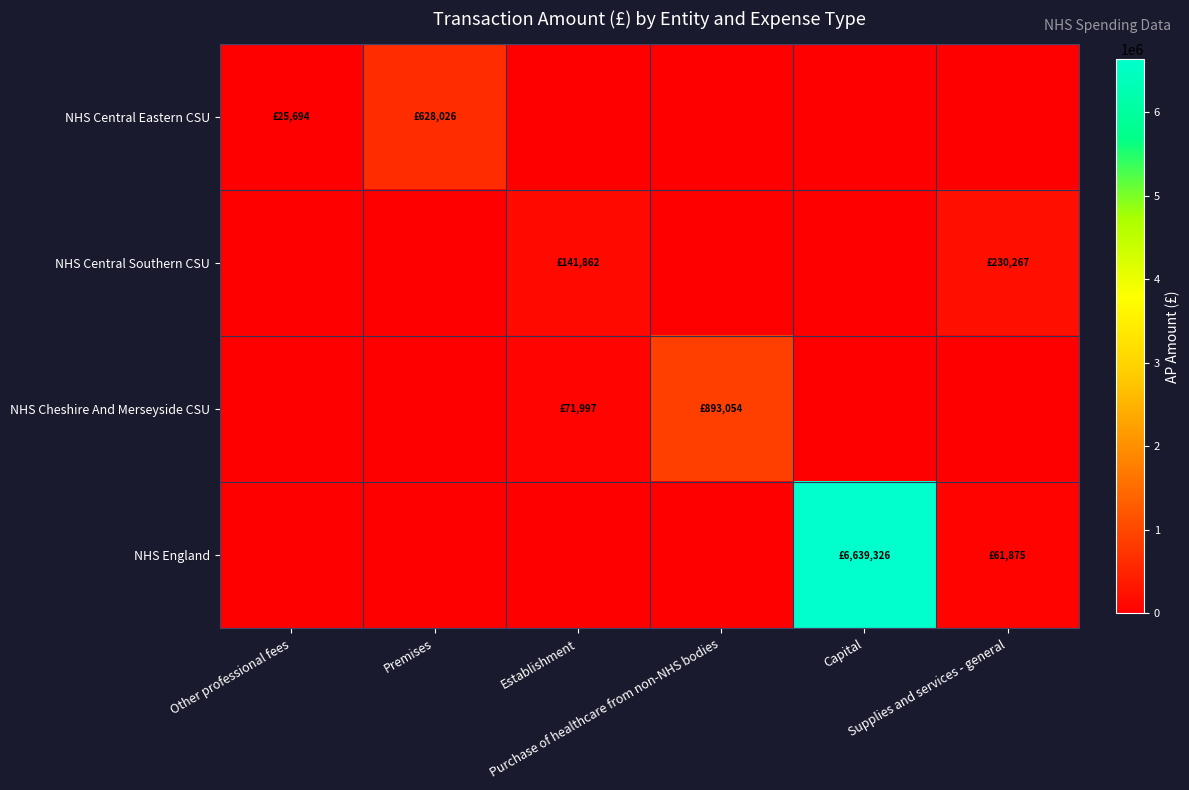

Reading right to left, extract all data points from this chart.

NHS Central Eastern CSU: Supplies and services - general=0	Capital=0	Purchase of healthcare from non-NHS bodies=0	Establishment=0	Premises=628026	Other professional fees=25694
NHS Central Southern CSU: Supplies and services - general=230267	Capital=0	Purchase of healthcare from non-NHS bodies=0	Establishment=141862	Premises=0	Other professional fees=0
NHS Cheshire And Merseyside CSU: Supplies and services - general=0	Capital=0	Purchase of healthcare from non-NHS bodies=893054	Establishment=71997	Premises=0	Other professional fees=0
NHS England: Supplies and services - general=61875	Capital=6639326	Purchase of healthcare from non-NHS bodies=0	Establishment=0	Premises=0	Other professional fees=0